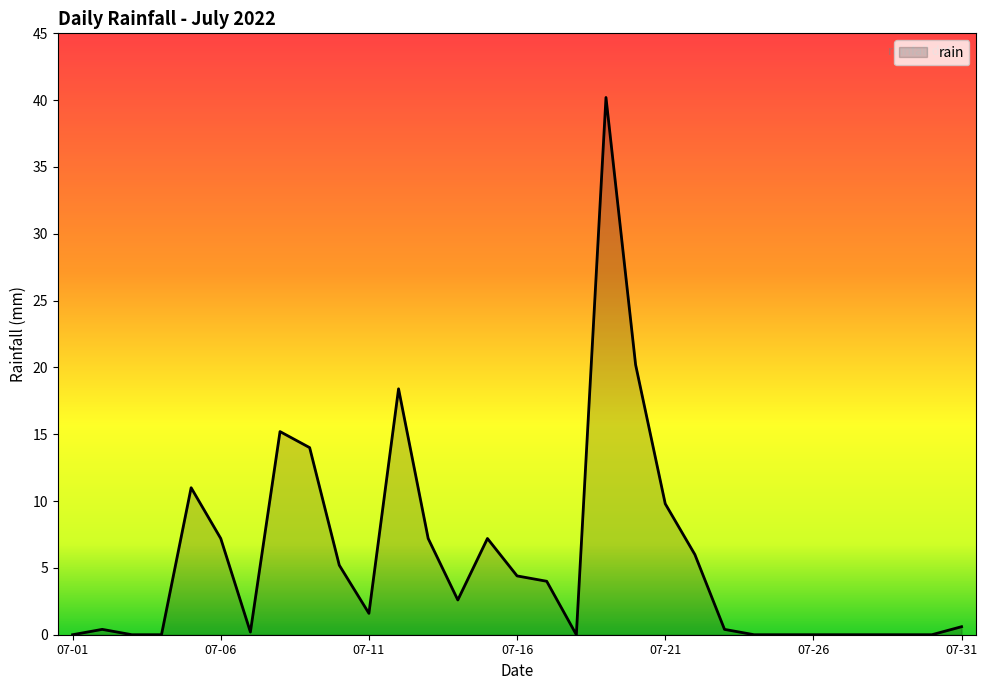

What is the difference between the maximum and minimum values?

40.2